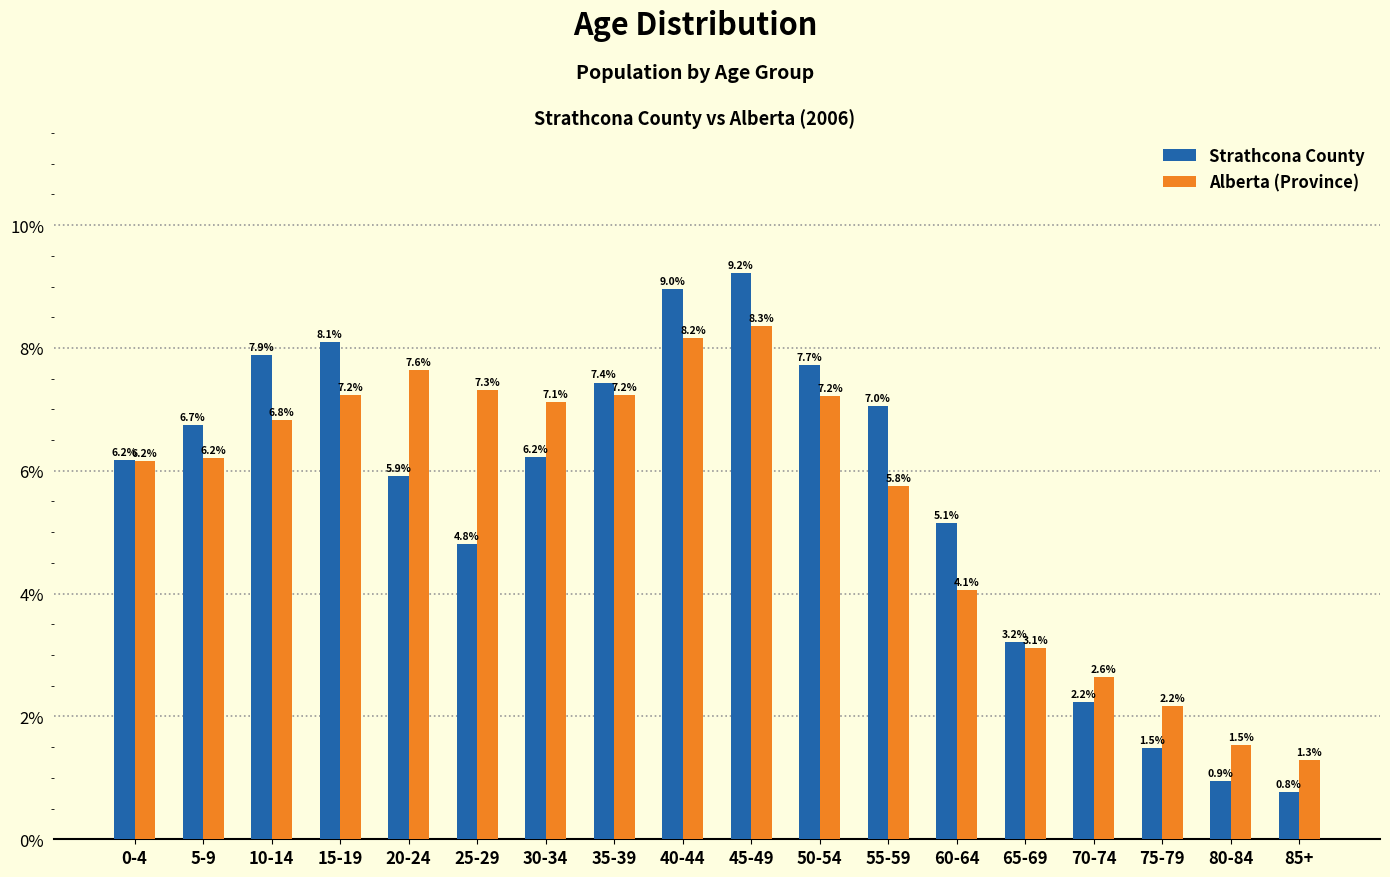

Reading right to left, extract all data points from this chart.

Strathcona County: 0.8	0.9	1.5	2.2	3.2	5.1	7.0	7.7	9.2	9.0	7.4	6.2	4.8	5.9	8.1	7.9	6.7	6.2
Alberta (Province): 1.3	1.5	2.2	2.6	3.1	4.1	5.8	7.2	8.3	8.2	7.2	7.1	7.3	7.6	7.2	6.8	6.2	6.2